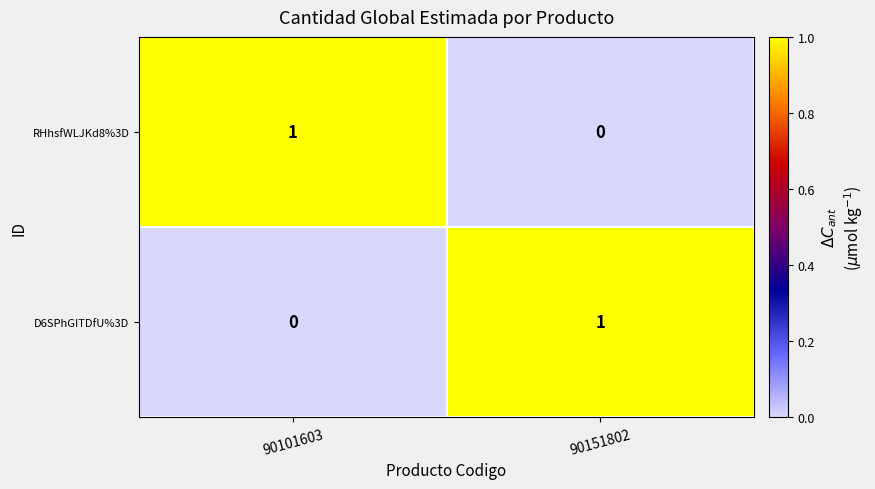

At which label does D6SPhGITDfU%3D reach its peak?

90151802